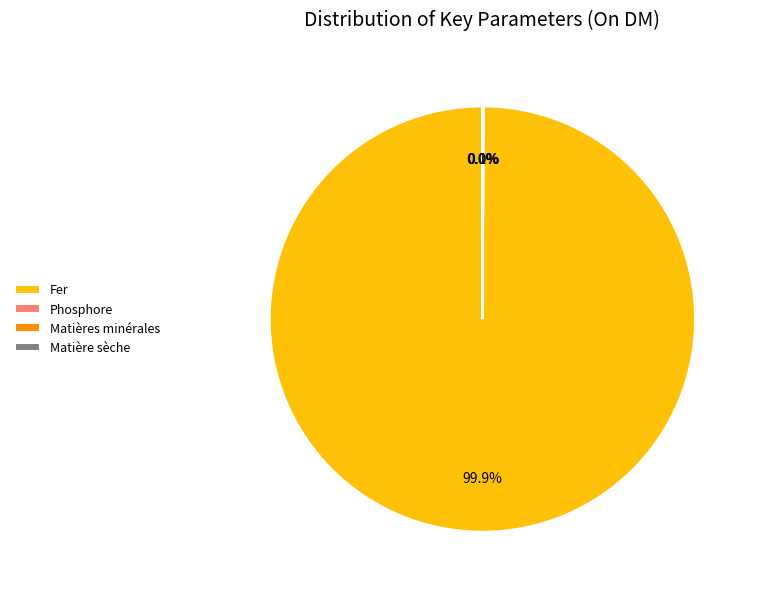

Is there any slice that represents more than half of the pie?

Yes